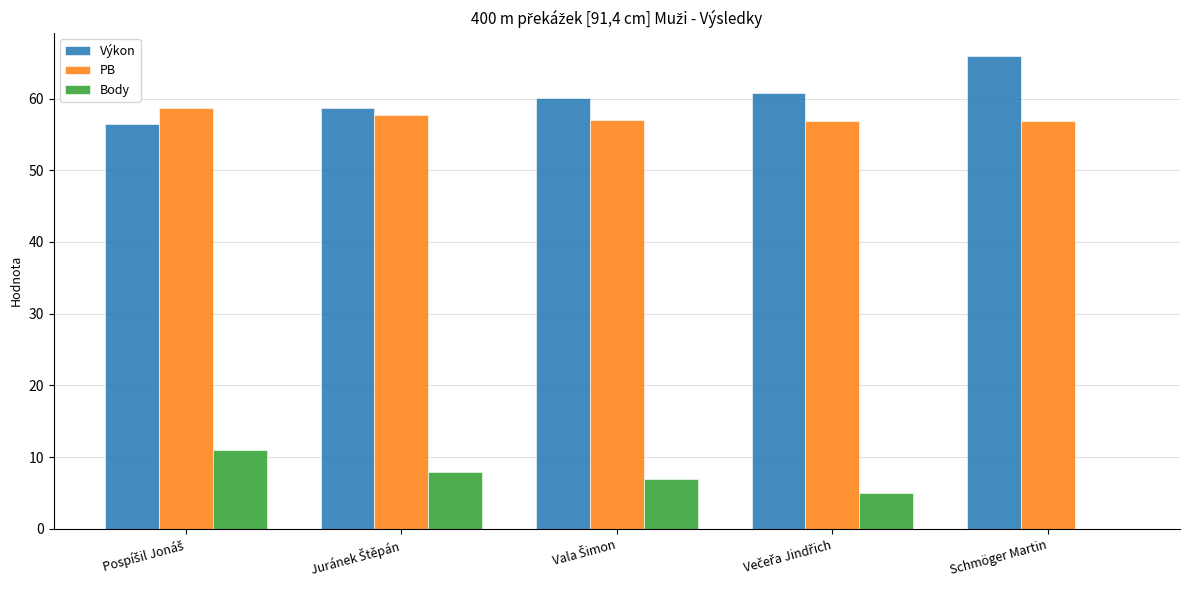

What is the greatest value displayed?

65.9